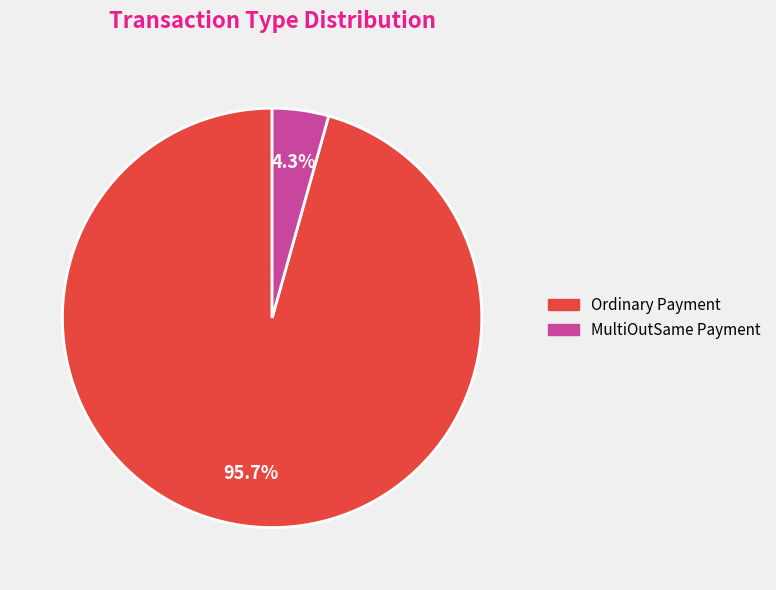

How many segments does this pie chart have?

2